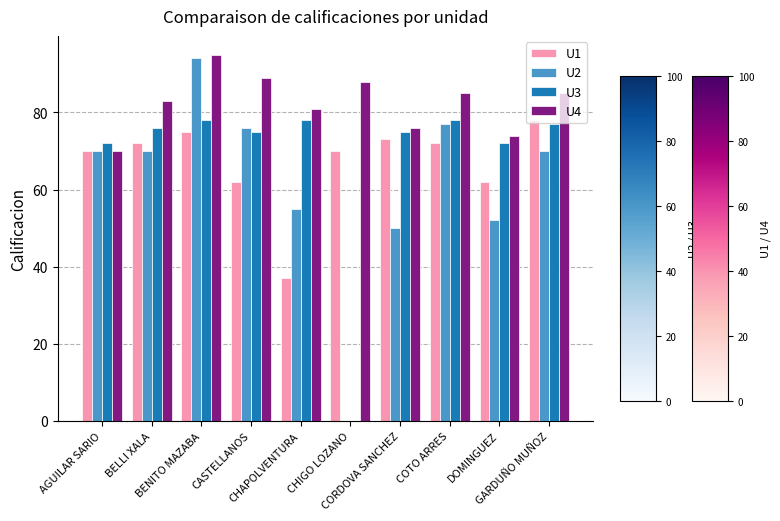

What value does the U2 series have at COTO ARRES, to the nearest 5?

75